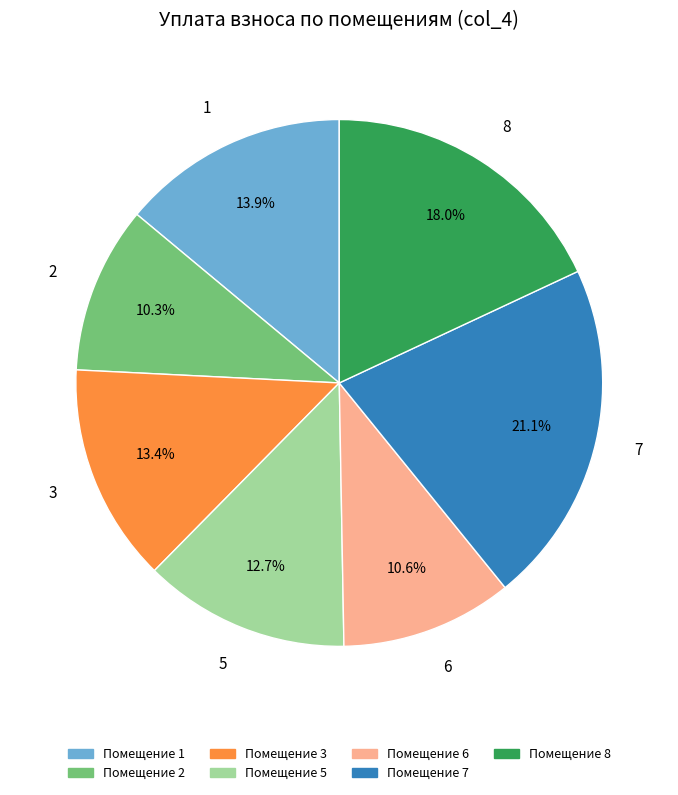

Which has a higher value, 3 or 8?

8